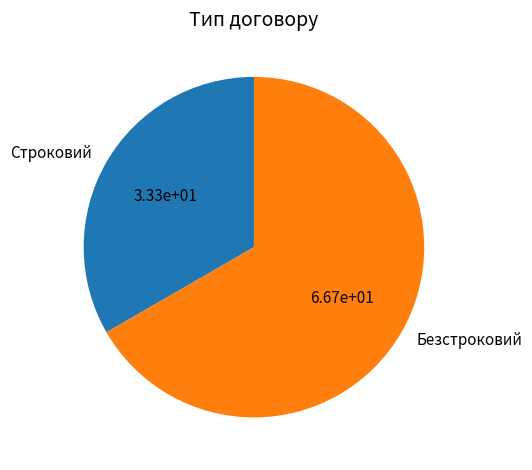

What is the majority slice?

Безстроковий